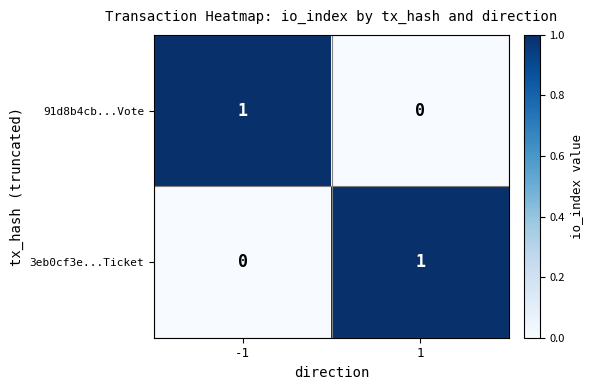

True or false: 3eb0cf3e...Ticket has a value of 0 at -1.

True